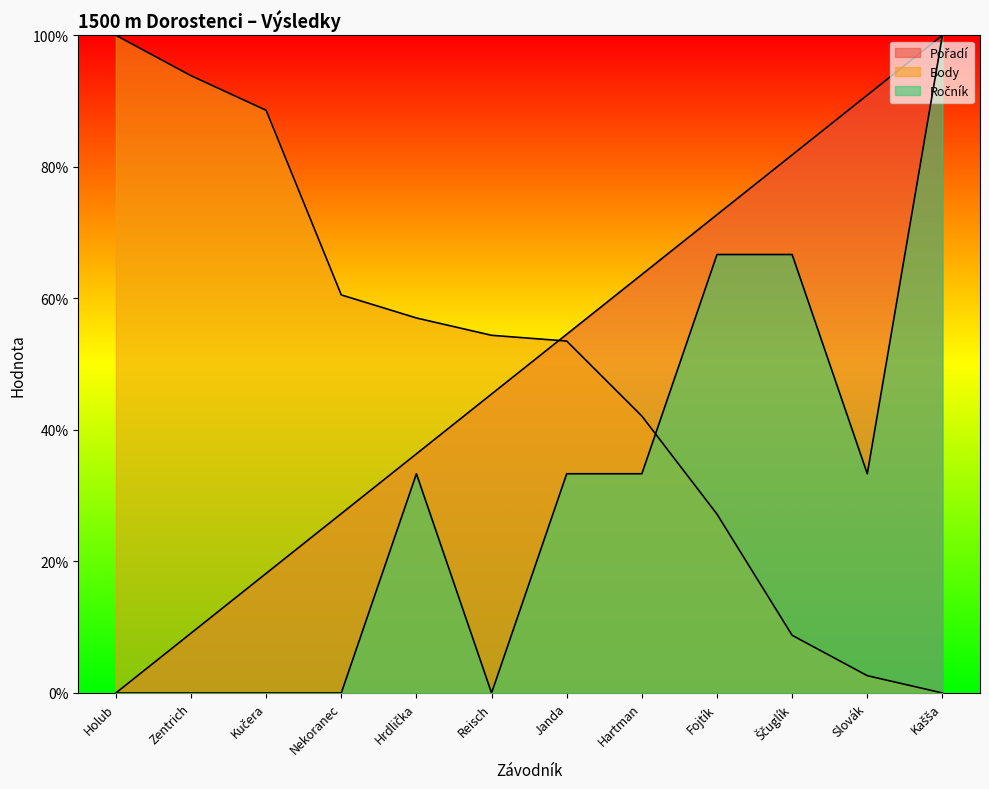

True or false: Ročník has more than 2 interior local peaks.

False